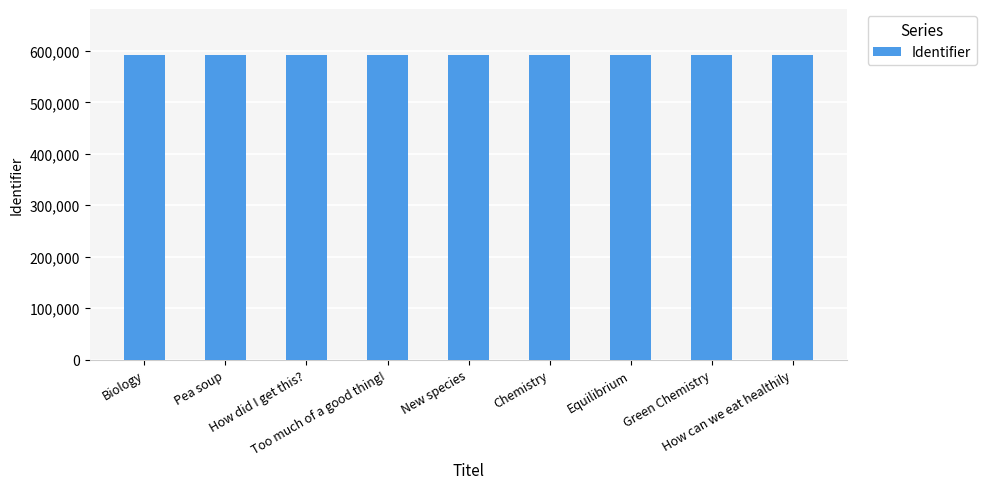

The value at Green Chemistry is 159280. True or false?

False